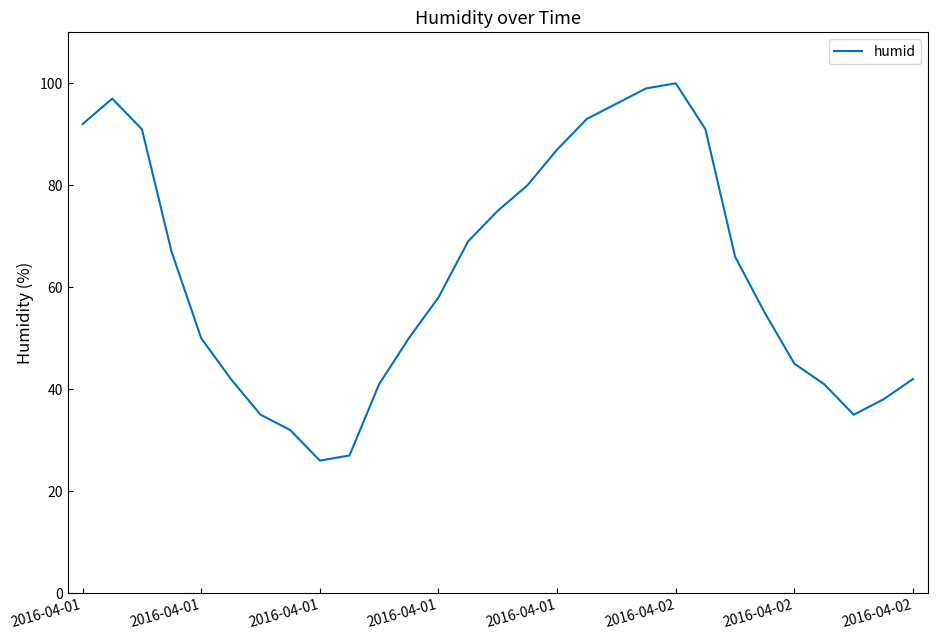

What is the maximum value shown in the chart?

100